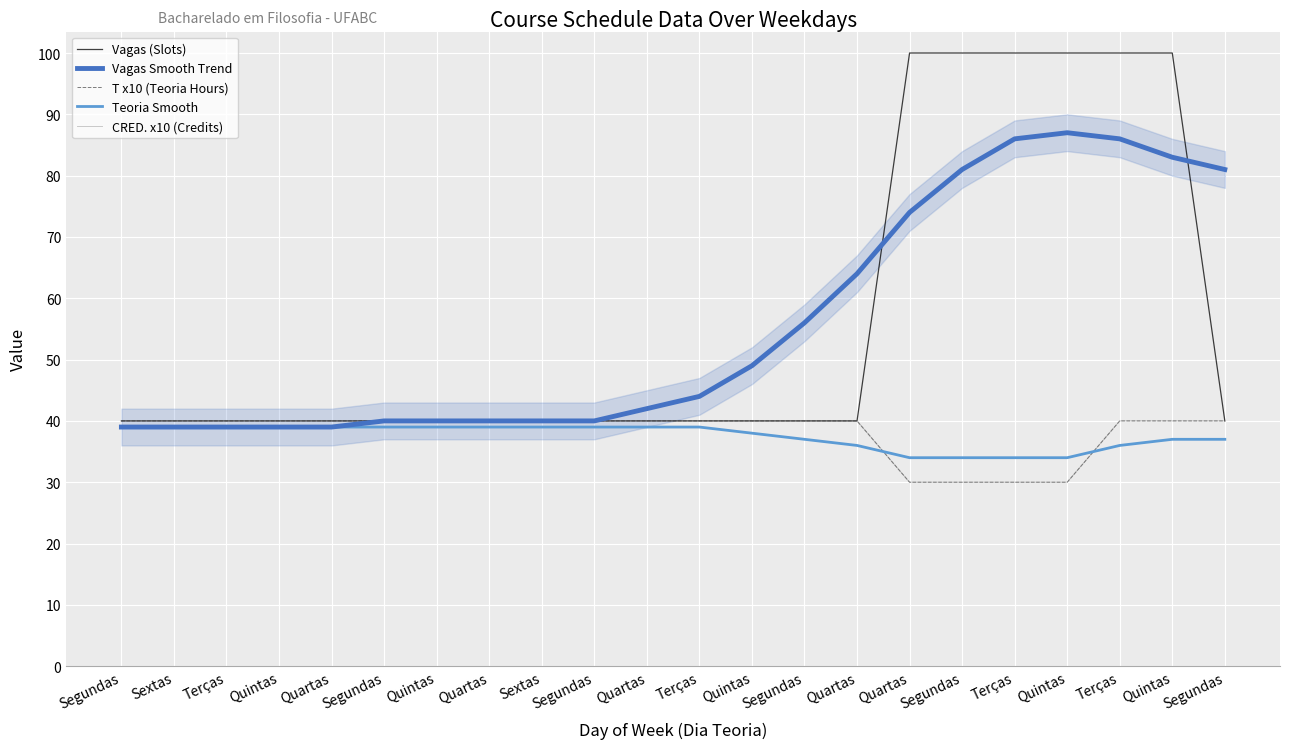

Reading right to left, what are all the values shown in this chart?

Vagas (Slots): Segundas=40	Quintas=100	Terças=100	Quintas=100	Terças=100	Segundas=100	Quartas=100	Quartas=40	Segundas=40	Quintas=40	Terças=40	Quartas=40	Segundas=40	Sextas=40	Quartas=40	Quintas=40	Segundas=40	Quartas=40	Quintas=40	Terças=40	Sextas=40	Segundas=40
Vagas Smooth Trend: Segundas=81	Quintas=83	Terças=86	Quintas=87	Terças=86	Segundas=81	Quartas=74	Quartas=64	Segundas=56	Quintas=49	Terças=44	Quartas=42	Segundas=40	Sextas=40	Quartas=40	Quintas=40	Segundas=40	Quartas=39	Quintas=39	Terças=39	Sextas=39	Segundas=39
T x10 (Teoria Hours): Segundas=40	Quintas=40	Terças=40	Quintas=30	Terças=30	Segundas=30	Quartas=30	Quartas=40	Segundas=40	Quintas=40	Terças=40	Quartas=40	Segundas=40	Sextas=40	Quartas=40	Quintas=40	Segundas=40	Quartas=40	Quintas=40	Terças=40	Sextas=40	Segundas=40
Teoria Smooth: Segundas=37	Quintas=37	Terças=36	Quintas=34	Terças=34	Segundas=34	Quartas=34	Quartas=36	Segundas=37	Quintas=38	Terças=39	Quartas=39	Segundas=39	Sextas=39	Quartas=39	Quintas=39	Segundas=39	Quartas=39	Quintas=39	Terças=39	Sextas=39	Segundas=39
CRED. x10 (Credits): Segundas=40	Quintas=40	Terças=40	Quintas=30	Terças=30	Segundas=30	Quartas=30	Quartas=40	Segundas=40	Quintas=40	Terças=40	Quartas=40	Segundas=40	Sextas=40	Quartas=40	Quintas=40	Segundas=40	Quartas=40	Quintas=40	Terças=40	Sextas=40	Segundas=40